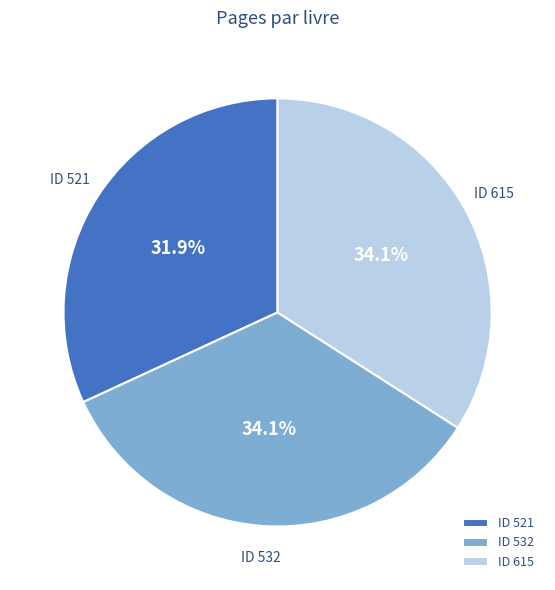

How many slices are in this pie chart?

3